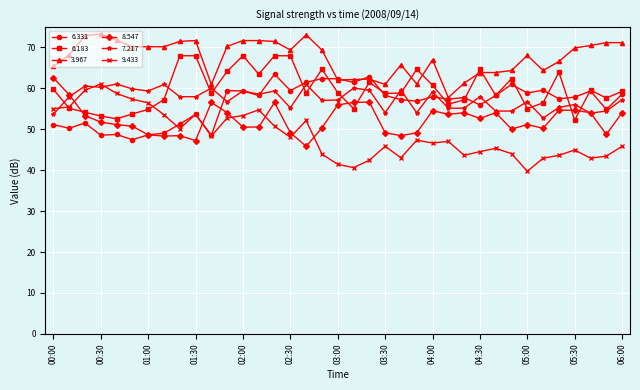

Count the number of data series in this chart.

6